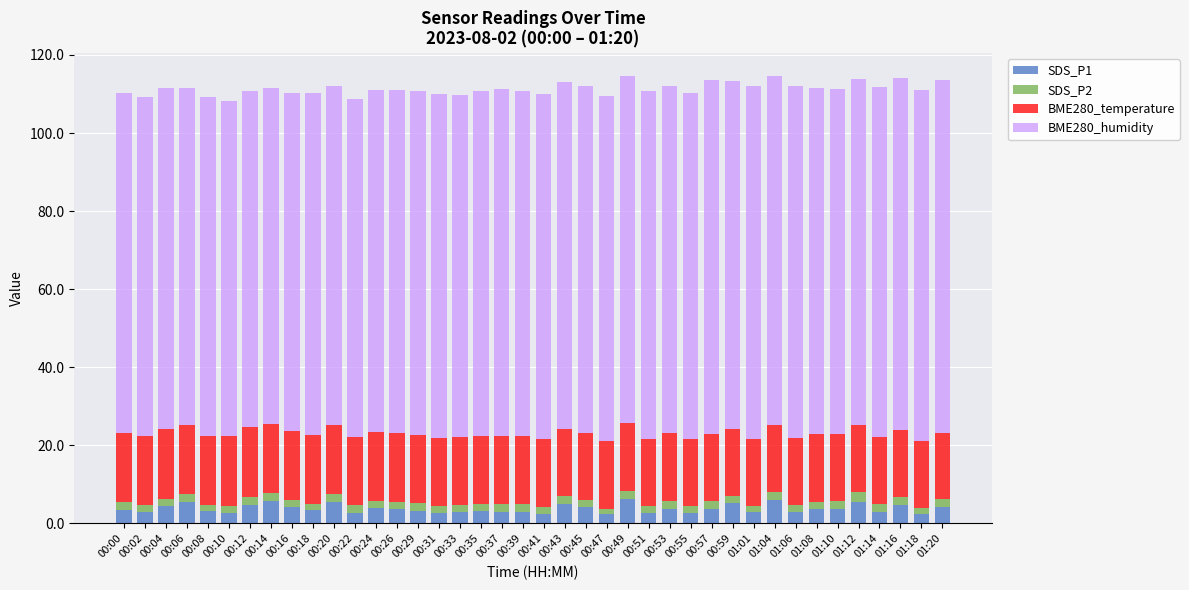

What is the highest value of the SDS_P1 series?

6.2